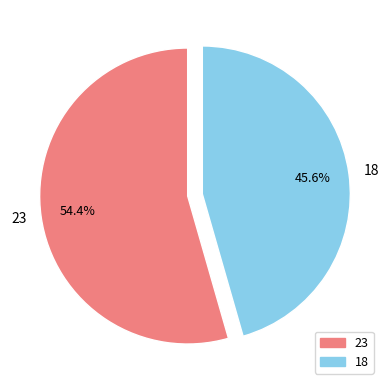

How many slices are in this pie chart?

2